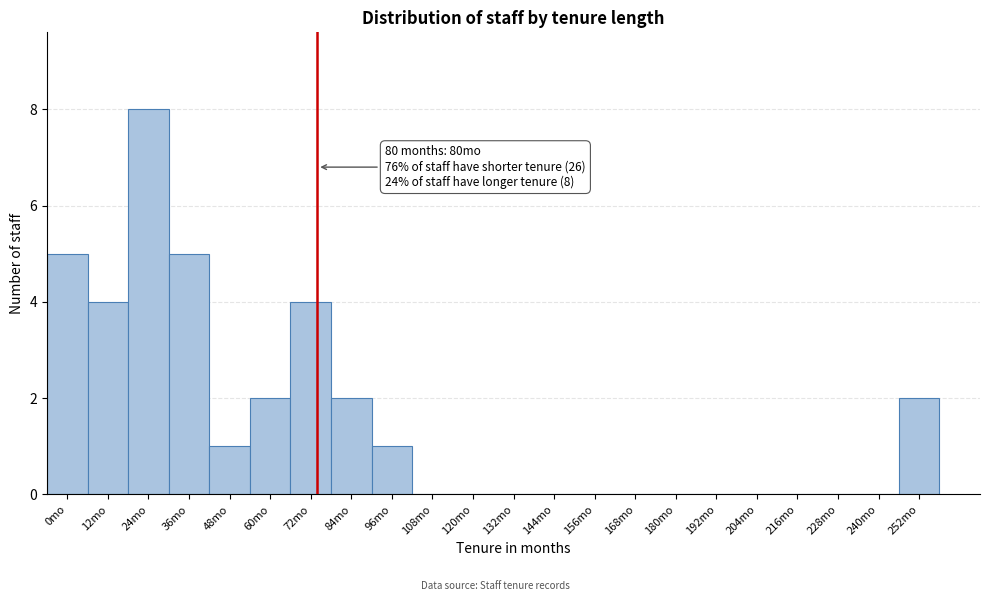

Reading left to right, list all the values displayed in this chart.

0mo=5	12mo=4	24mo=8	36mo=5	48mo=1	60mo=2	72mo=4	84mo=2	96mo=1	108mo=0	120mo=0	132mo=0	144mo=0	156mo=0	168mo=0	180mo=0	192mo=0	204mo=0	216mo=0	228mo=0	240mo=0	252mo=2